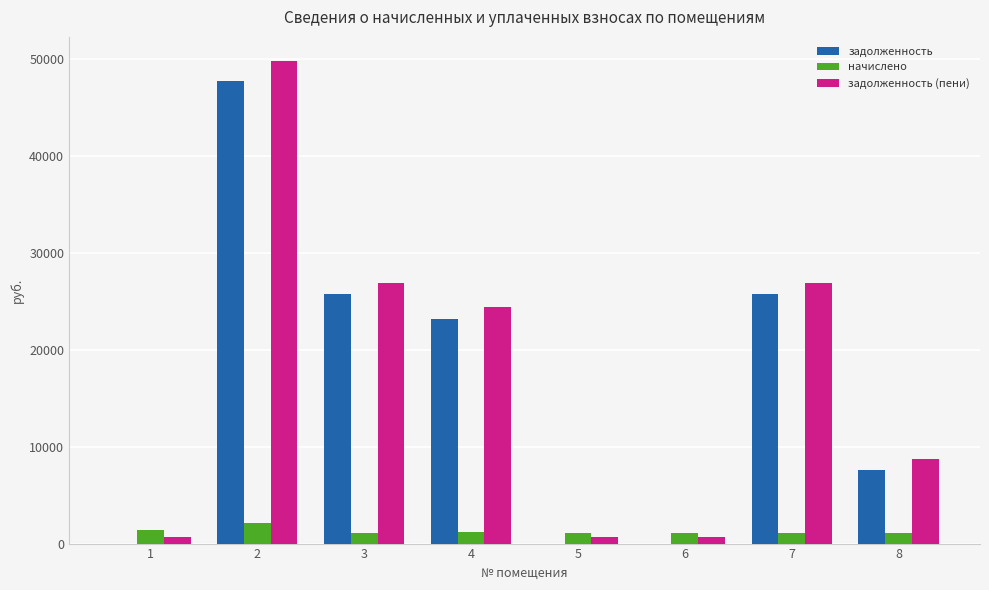

Is the value of задолженность at 3 greater than the value of начислено at 6?

Yes